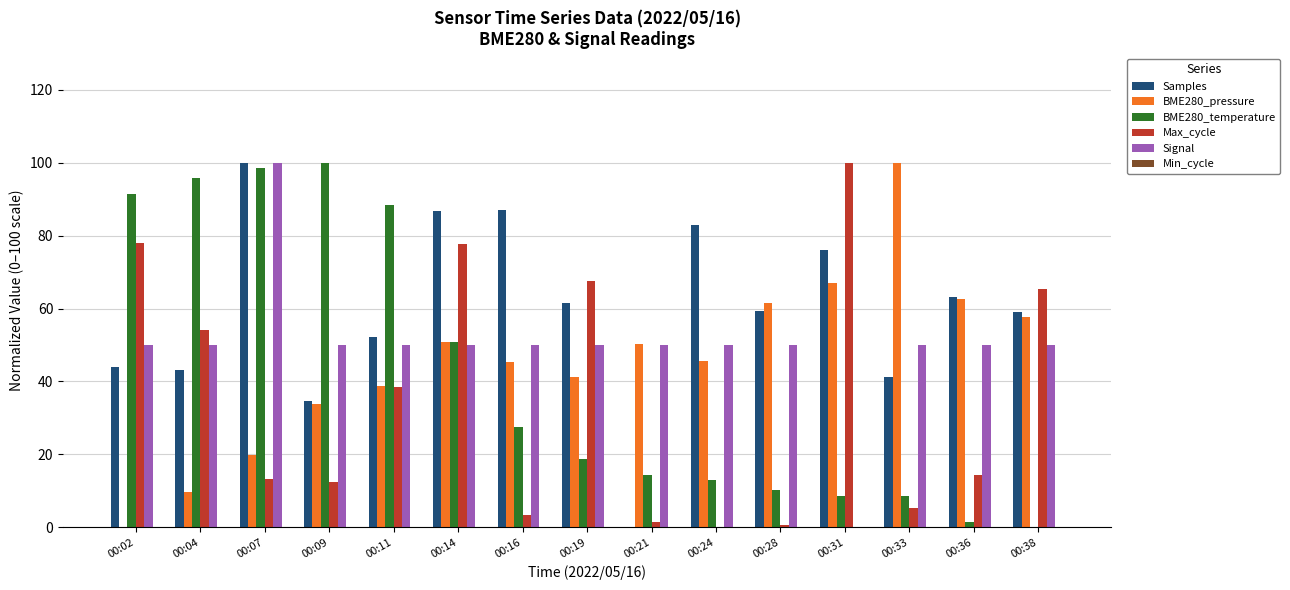

Is the value of BME280_temperature at 00:11 greater than the value of Signal at 00:14?

Yes